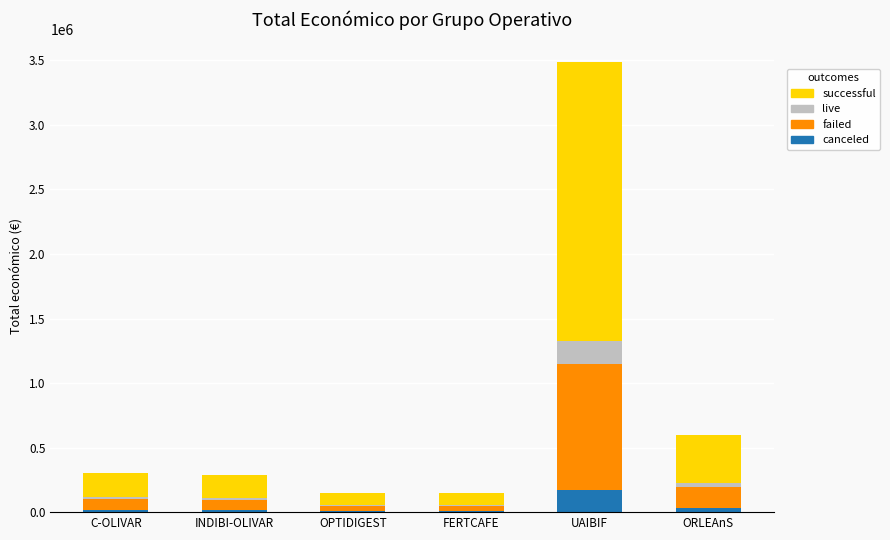

At which label does canceled reach its peak?

UAIBIF